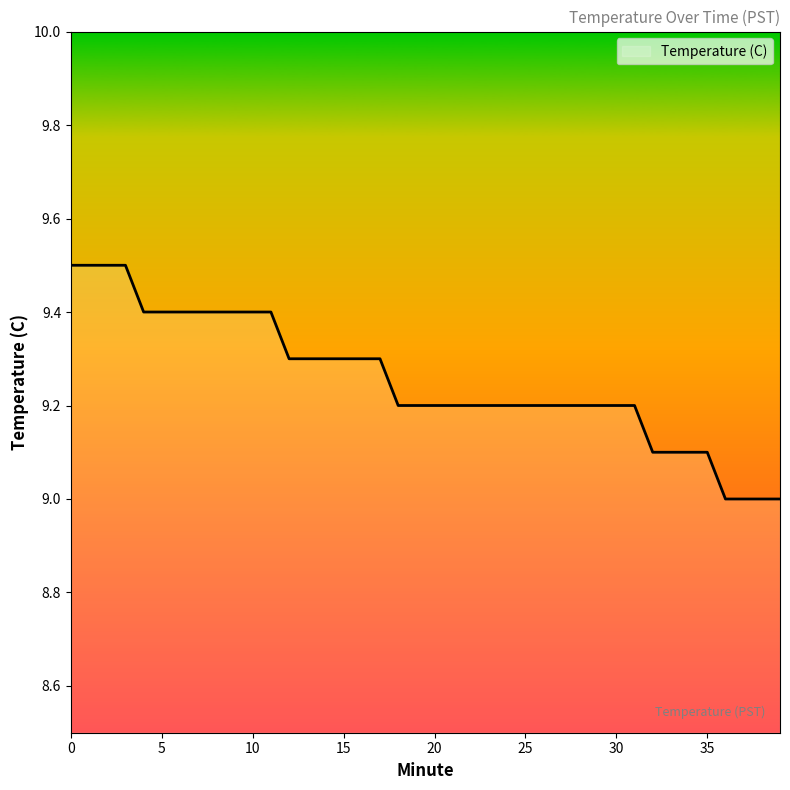

What is the maximum value shown in the chart?

9.5